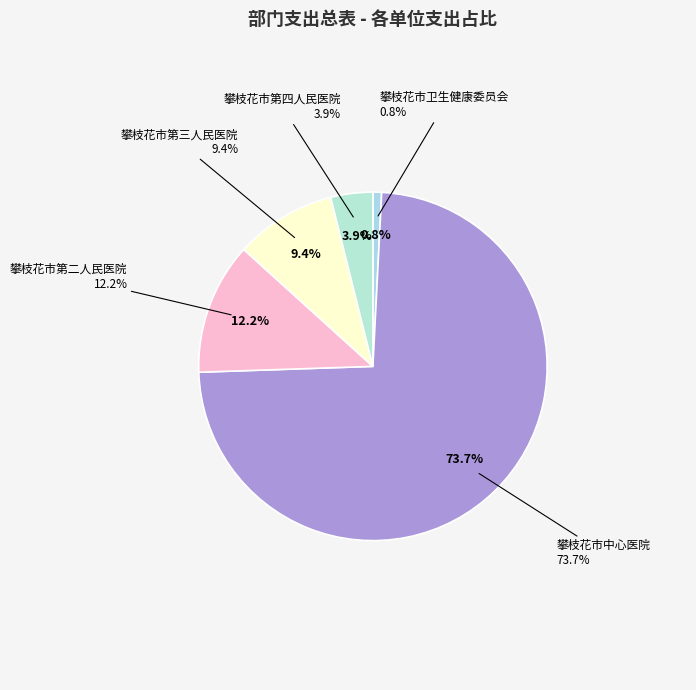

Count the number of slices in the pie.

5